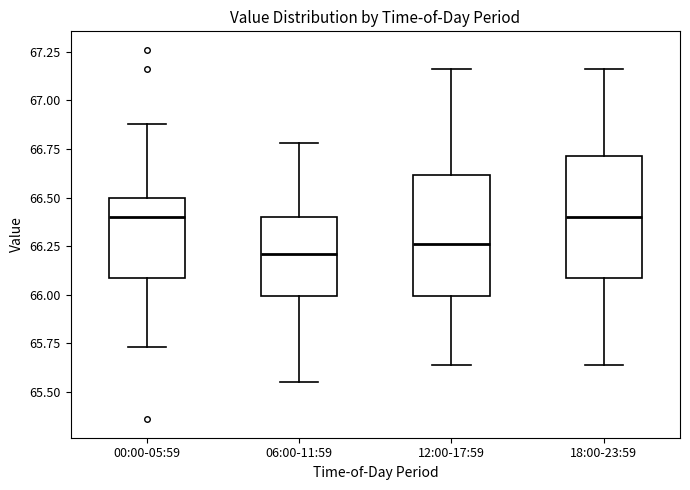

Reading left to right, read every box against the y-axis: the position of its median line, the range the box covers, and the ends of its whiskers. The values are not printed on the chart, so give them approximately, as read against the axis.

00:00-05:59: median 66.40, box 66.10 to 66.50, whiskers 65.75 to 66.90
06:00-11:59: median 66.20, box 66.00 to 66.40, whiskers 65.55 to 66.80
12:00-17:59: median 66.25, box 66.00 to 66.60, whiskers 65.65 to 67.15
18:00-23:59: median 66.40, box 66.10 to 66.70, whiskers 65.65 to 67.15